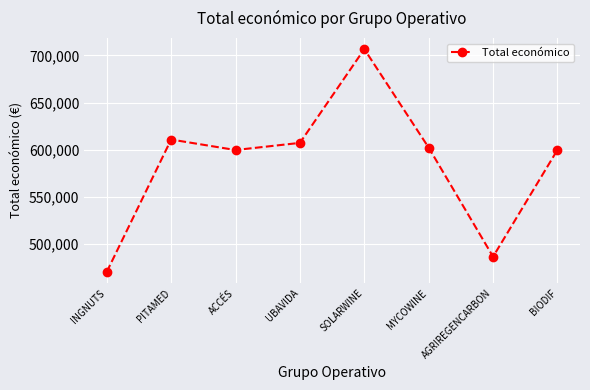

Read the value at INGNUTS.

470675.0